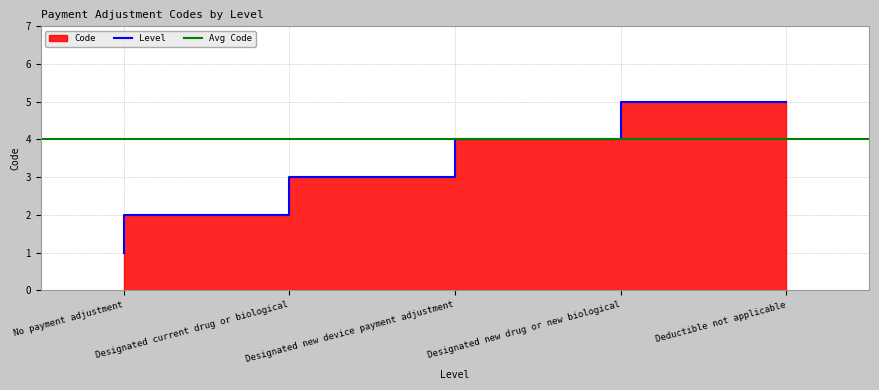

What is the sum of the values at Designated new device payment adjustment and Deductible not applicable?

8